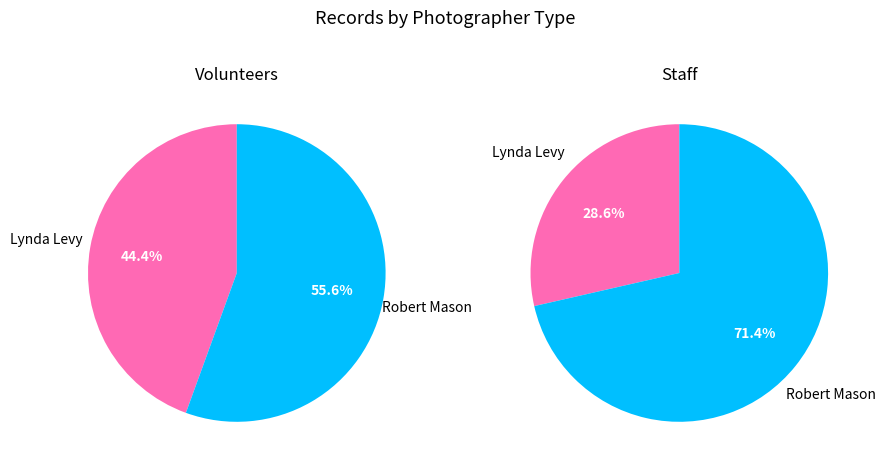

To the nearest percent, what is the average slice percentage?

50%